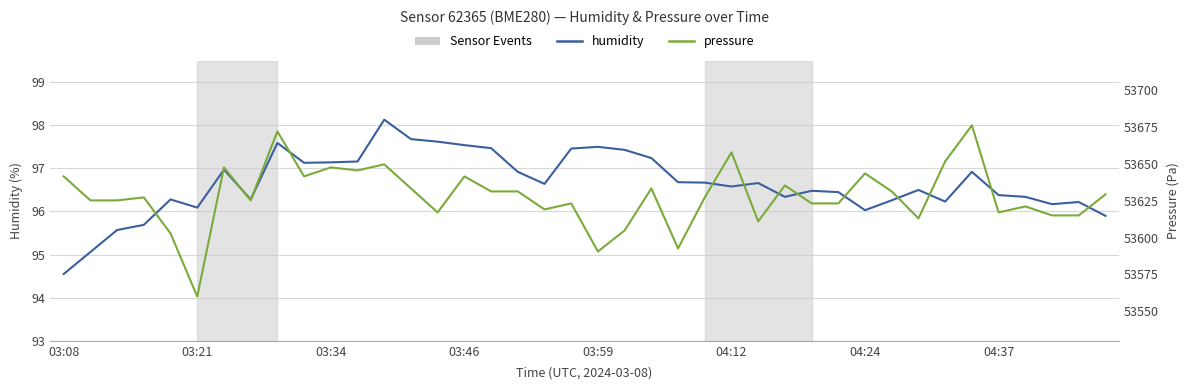

Rank the series by their maximum value, from highest to lowest.

pressure, humidity